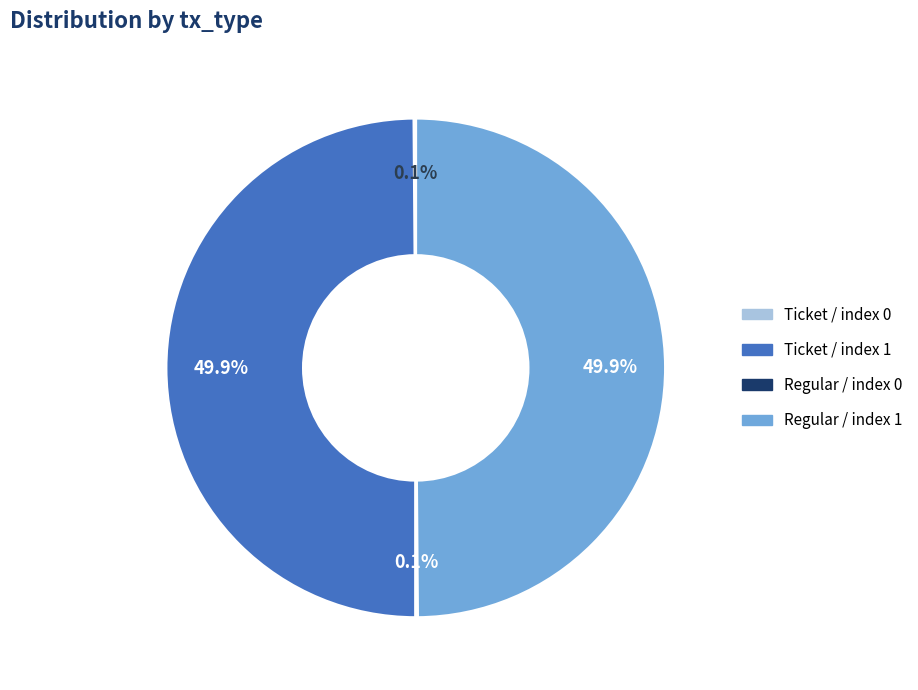

Do Regular / index 1 and Ticket / index 1 together represent more than half of the pie?

Yes